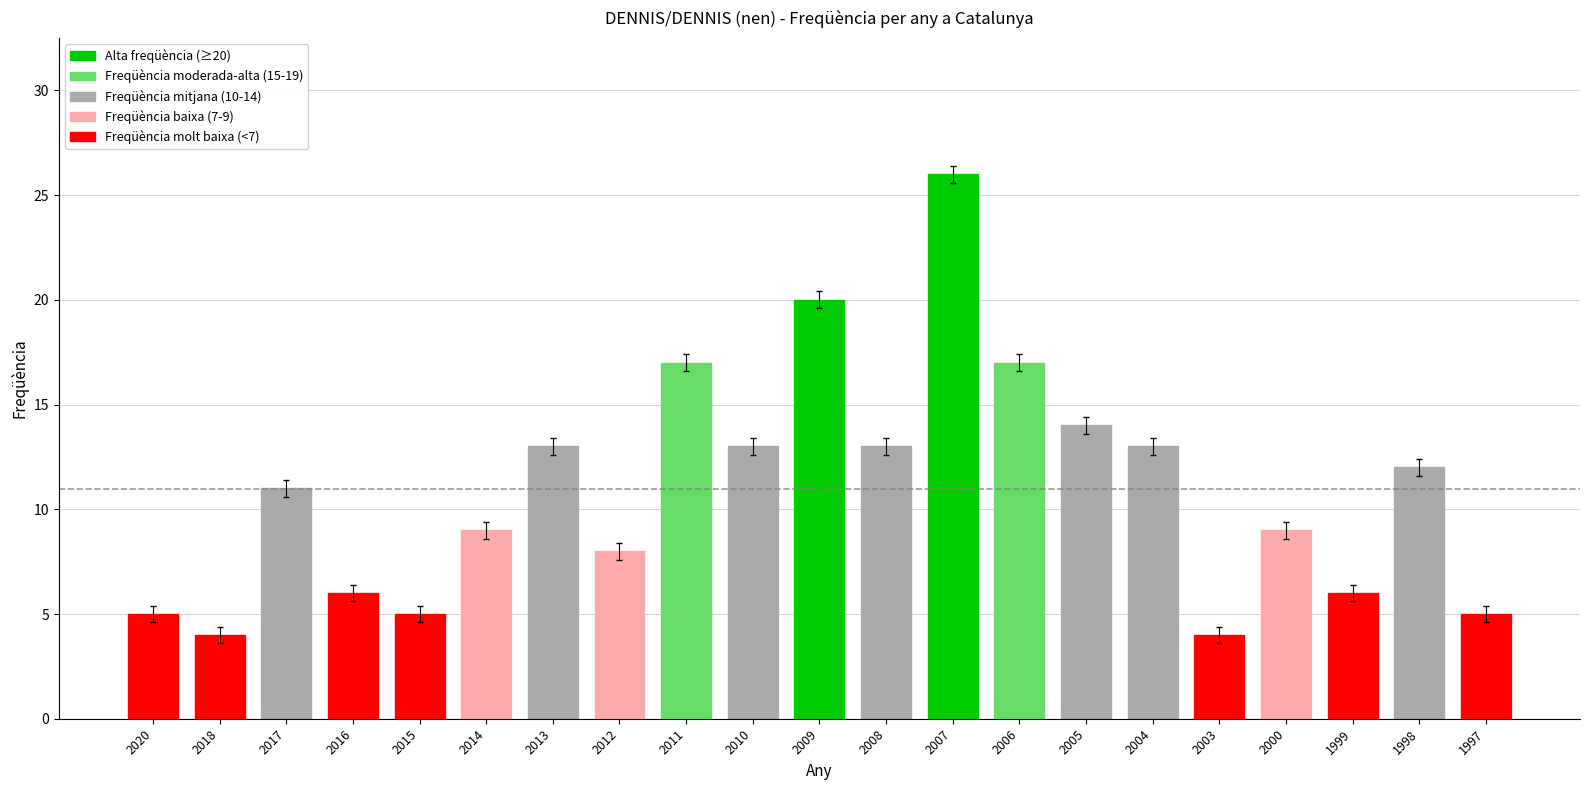

Is it true that the value at 1999 is 9?

False